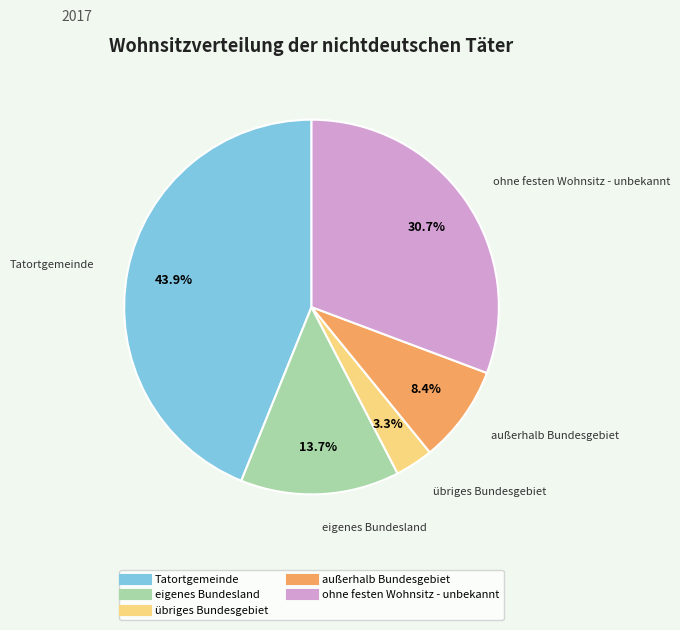

Rank the categories by value from highest to lowest.

Tatortgemeinde, ohne festen Wohnsitz - unbekannt, eigenes Bundesland, außerhalb Bundesgebiet, übriges Bundesgebiet